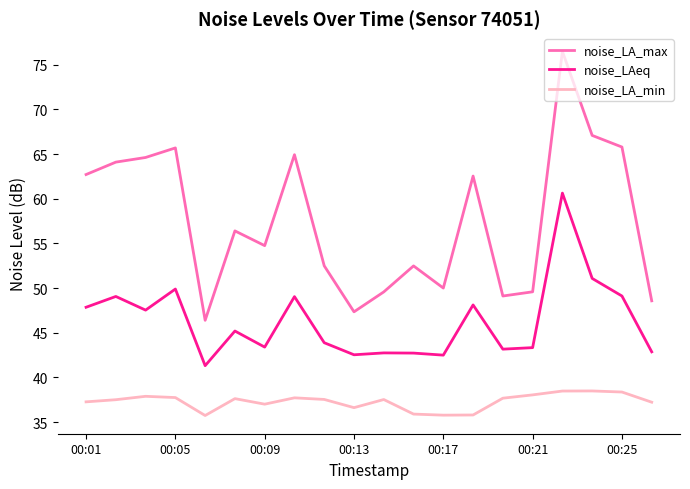

Which series has the widest spread of values?

noise_LA_max